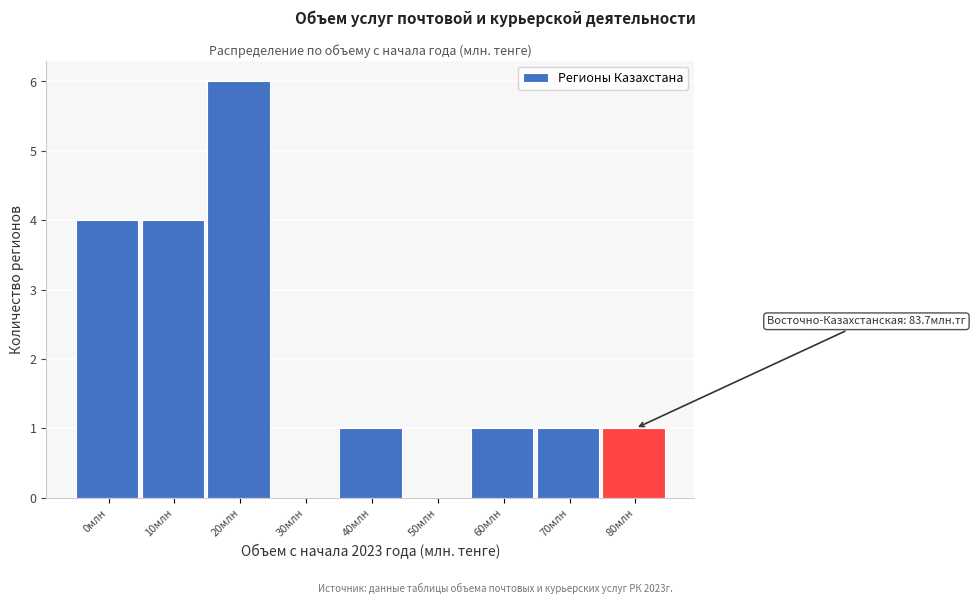

Reading left to right, transcribe all the data shown in this chart.

0млн=4	10млн=4	20млн=6	30млн=0	40млн=1	50млн=0	60млн=1	70млн=1	80млн=1